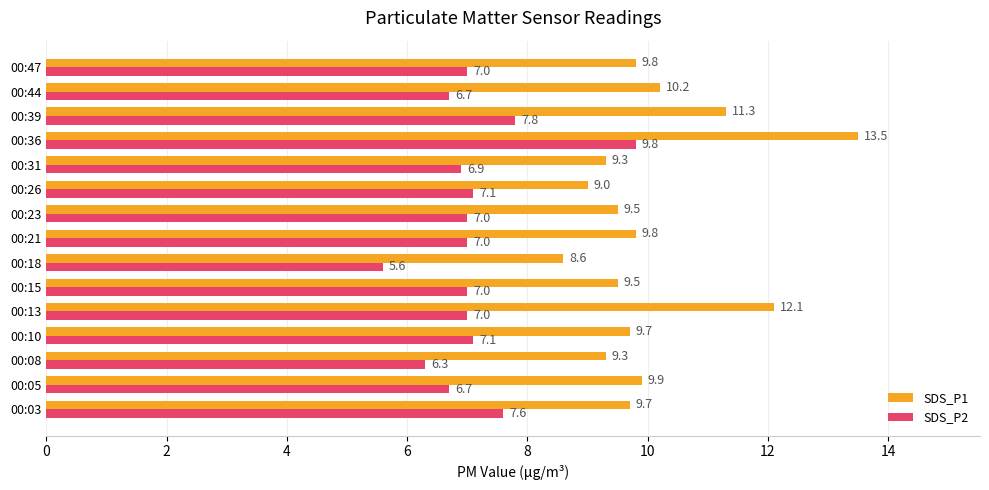

At how many categories does at least one series exceed 10?

4